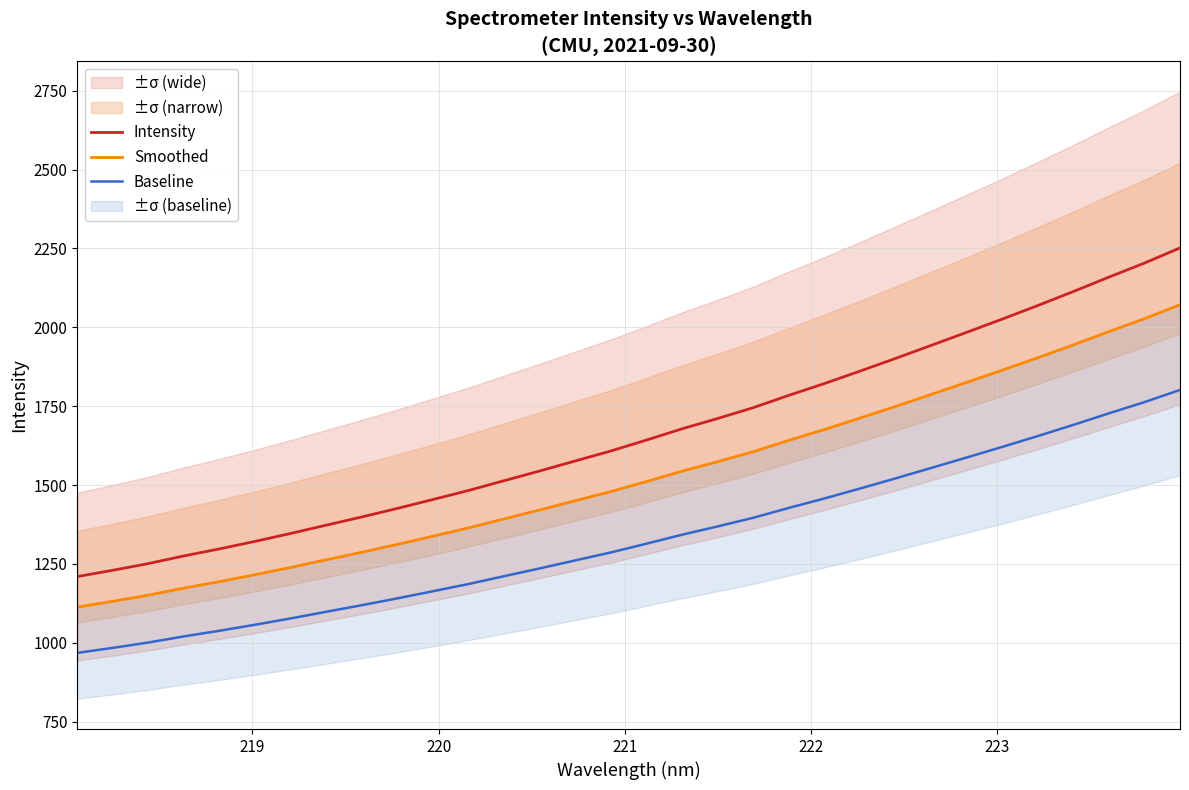

What is the difference between the maximum and minimum values in the Intensity series?

1041.8